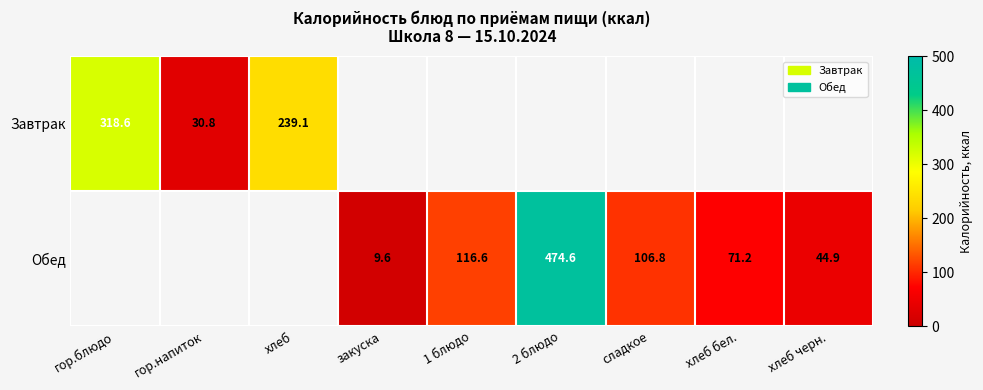

Is it true that Завтрак equals 54.3 at хлеб?

False